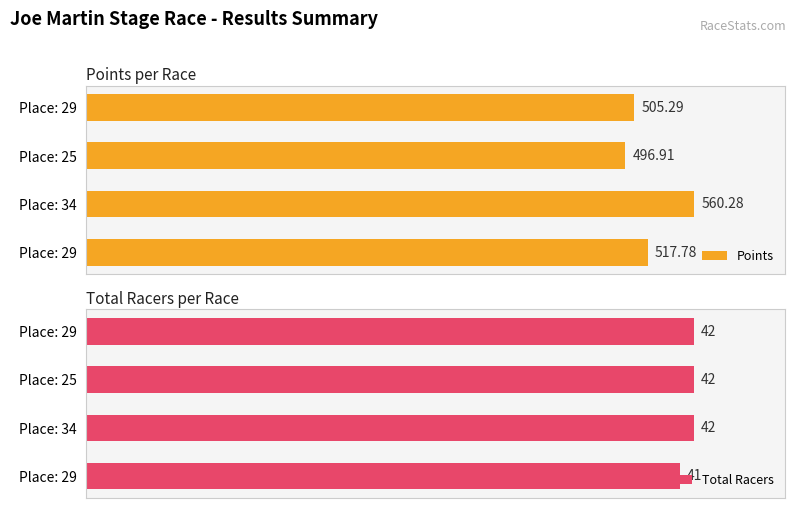

Between Place: 25 and Place: 34, which is larger?

Place: 34